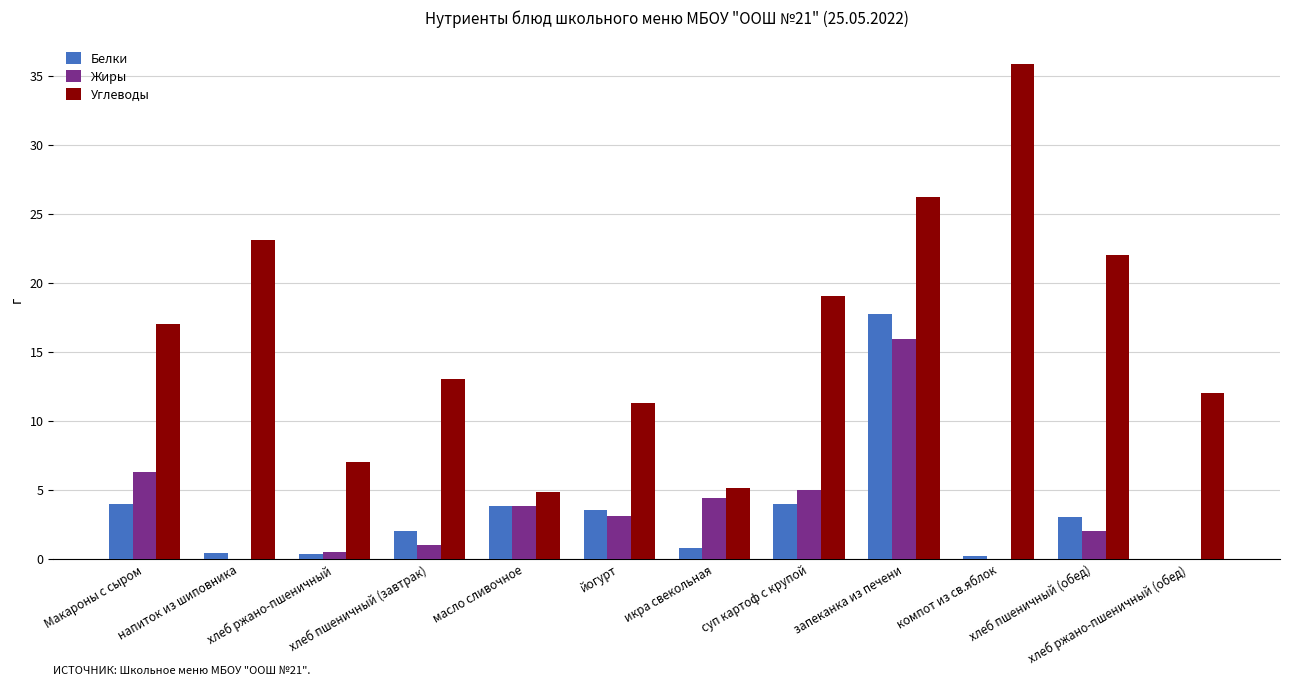

What is the sum of all Жиры values?

42.0